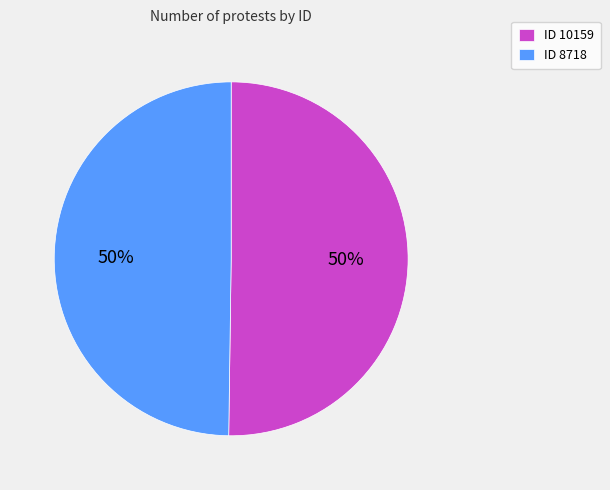

What percentage is the ID 10159 slice, to the nearest percent?

50%